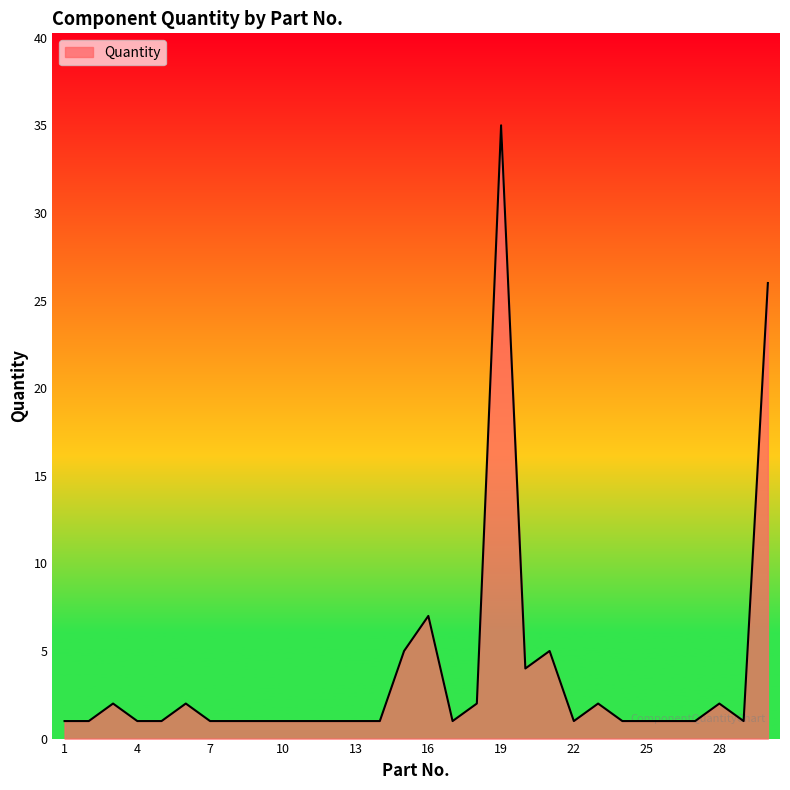

Count the number of data series in this chart.

1